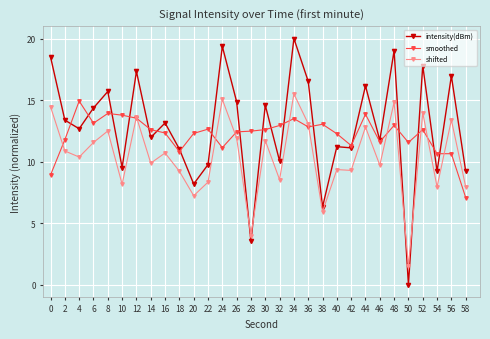

True or false: smoothed has more than 2 interior local peaks.

True